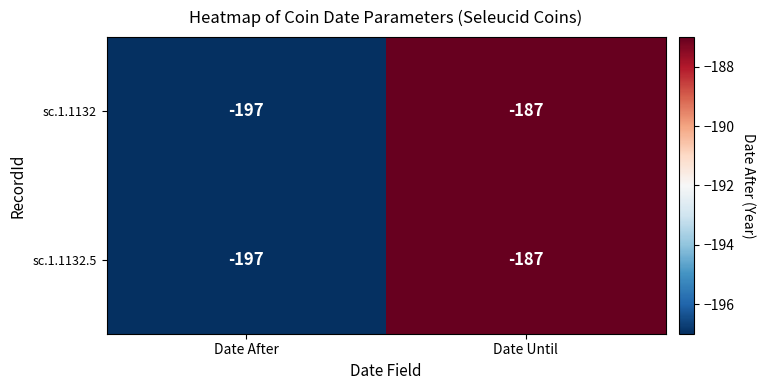

What is the maximum value for sc.1.1132?

-187